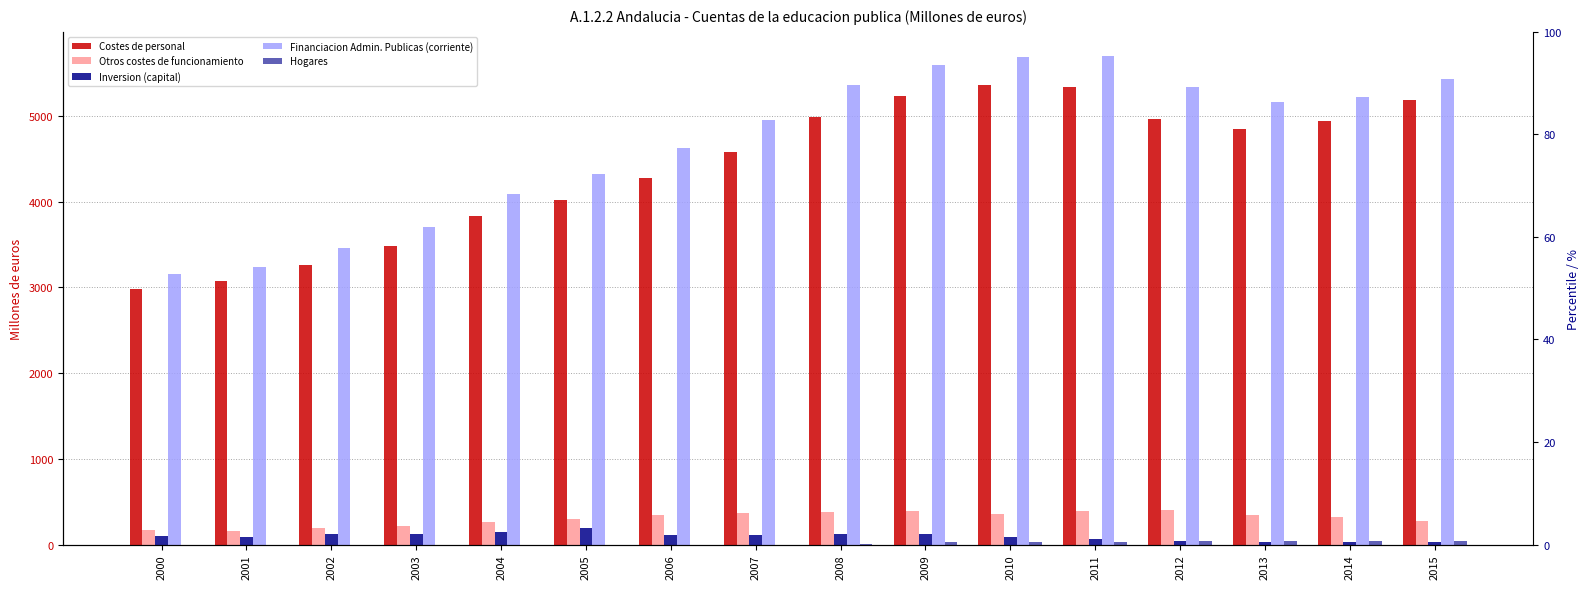

Which series has the largest range (max minus min)?

Financiacion Admin. Publicas (corriente)